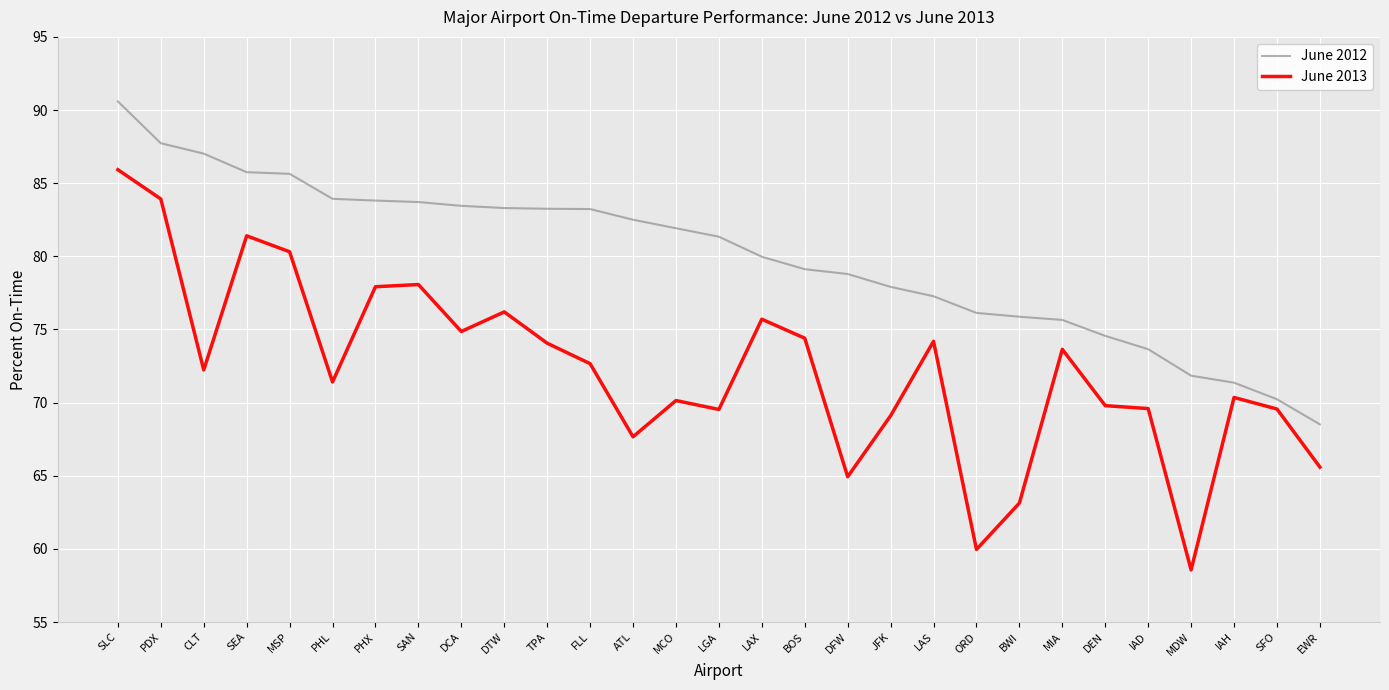

What is the sum of all June 2013 values?

2094.8